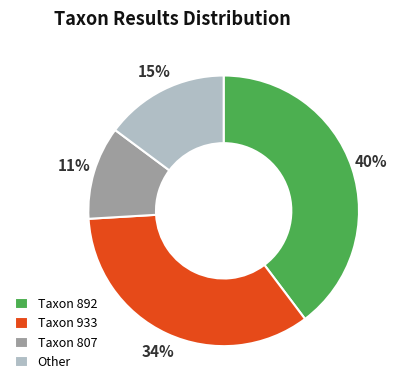

Is there any slice that represents more than half of the pie?

No